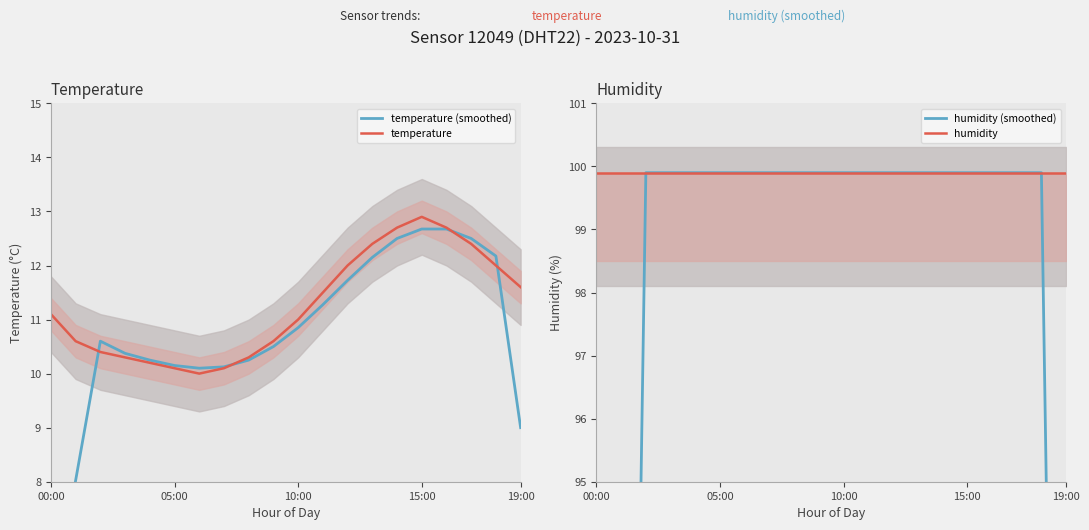

What is the lowest value of the temperature series?

10.0